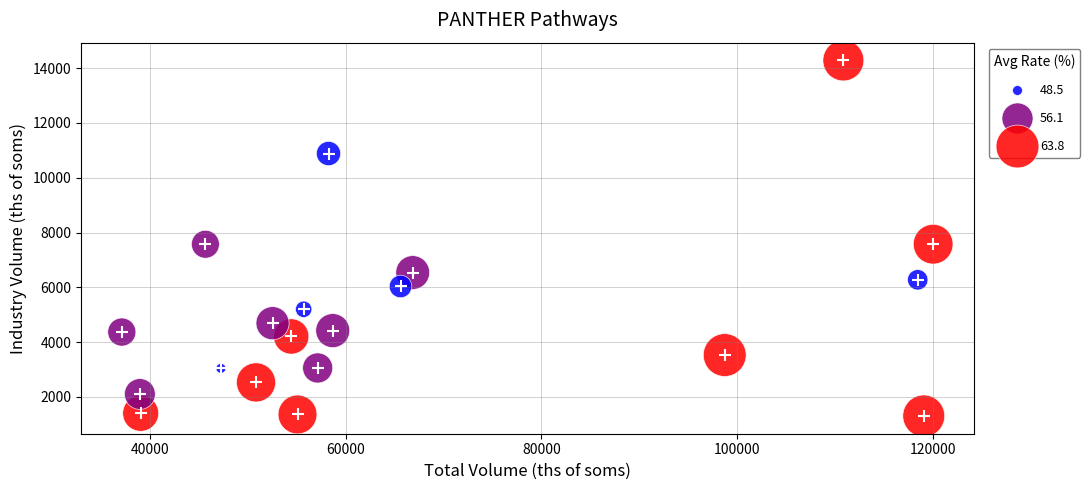

What is the range of X values (max minus min)?

82956.9